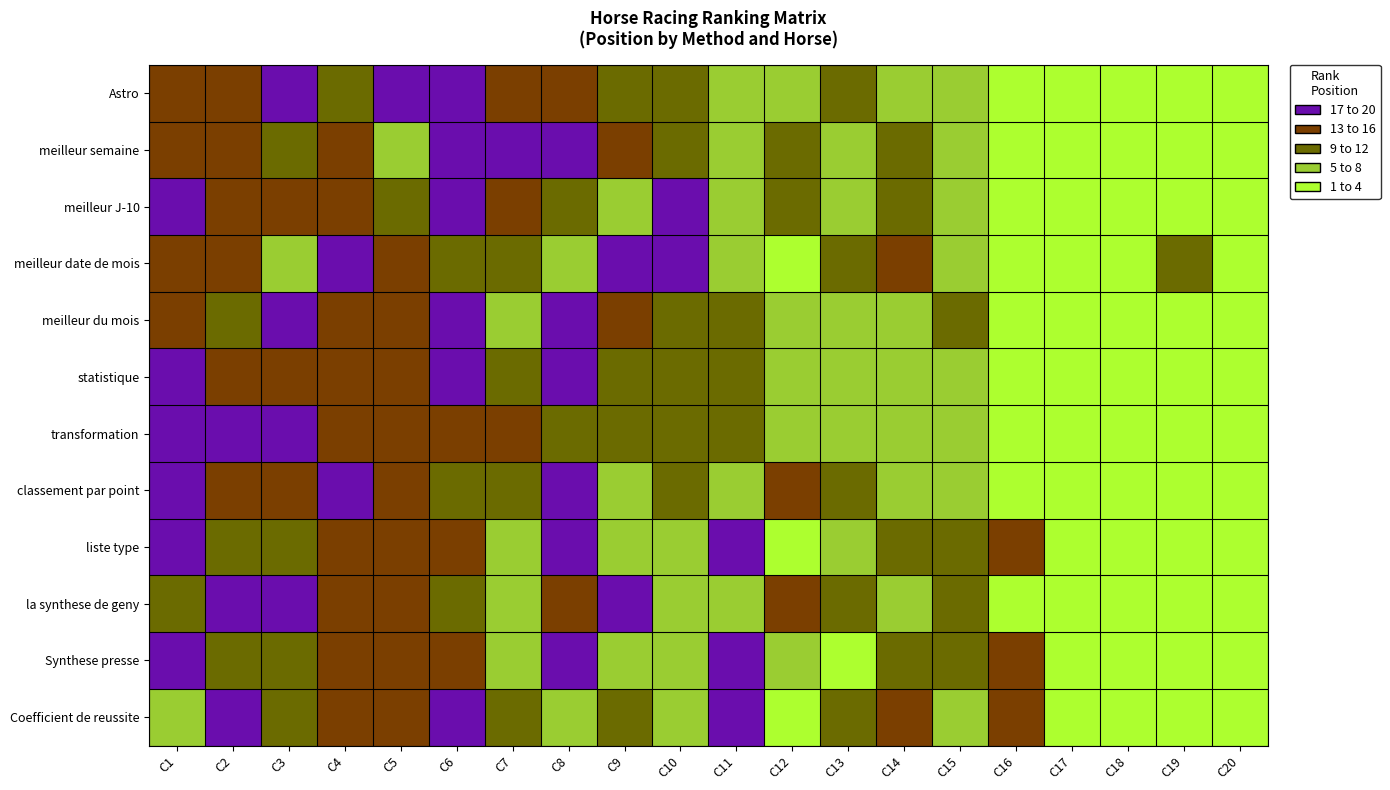

At how many categories does at least one series exceed 1?

20